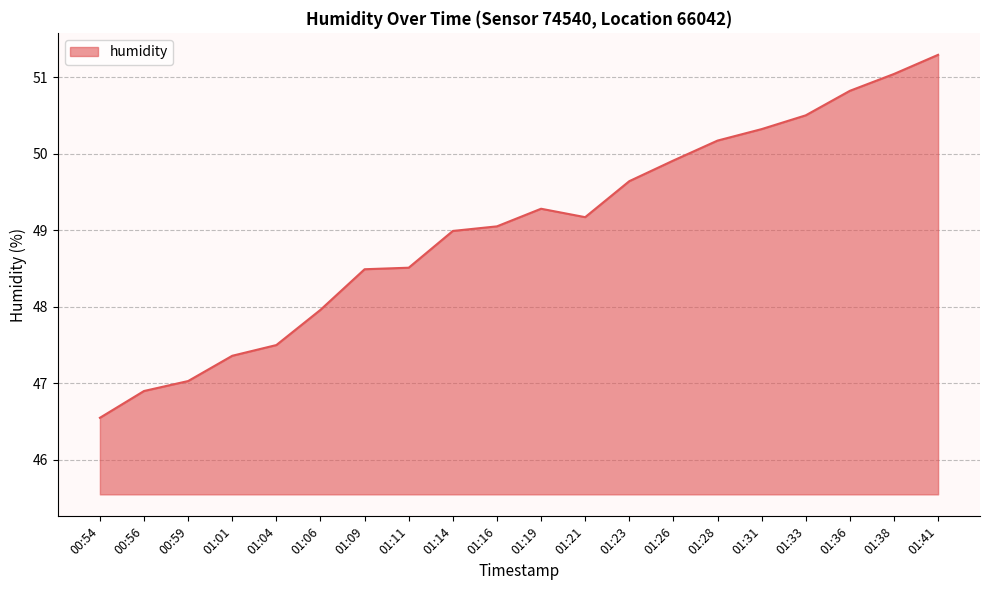

The value at 00:59 is 70.0. True or false?

False